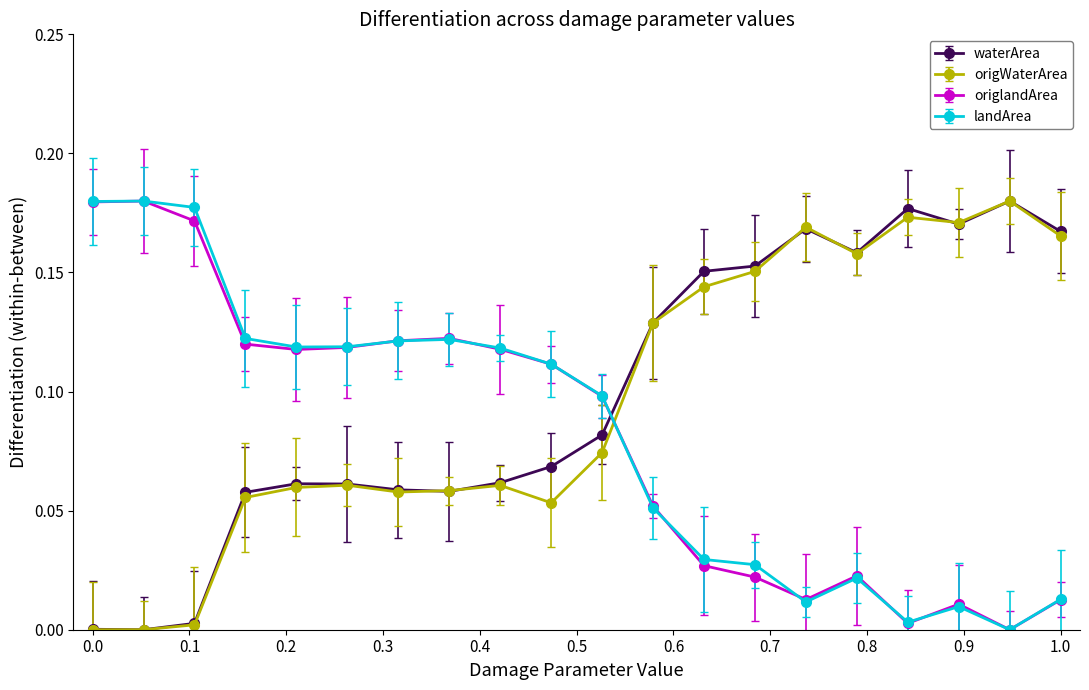

After their last crossing, which series has the higher values: waterArea or origlandArea?

waterArea